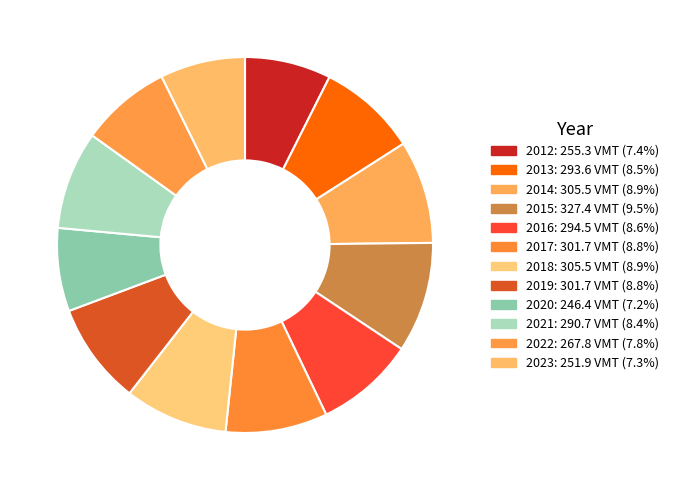

Does 2018 account for over 50% of the chart?

No